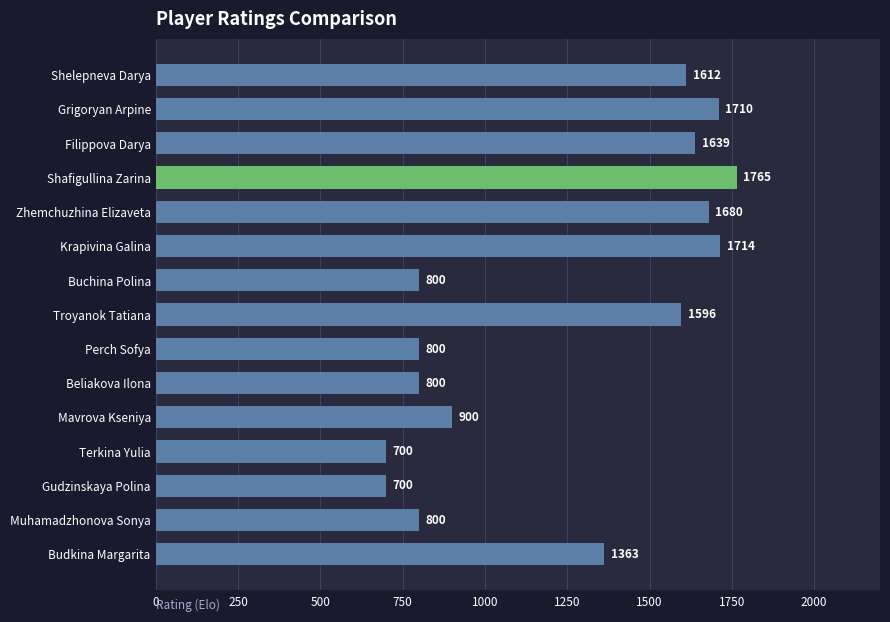

What is the minimum value shown in the chart?

700